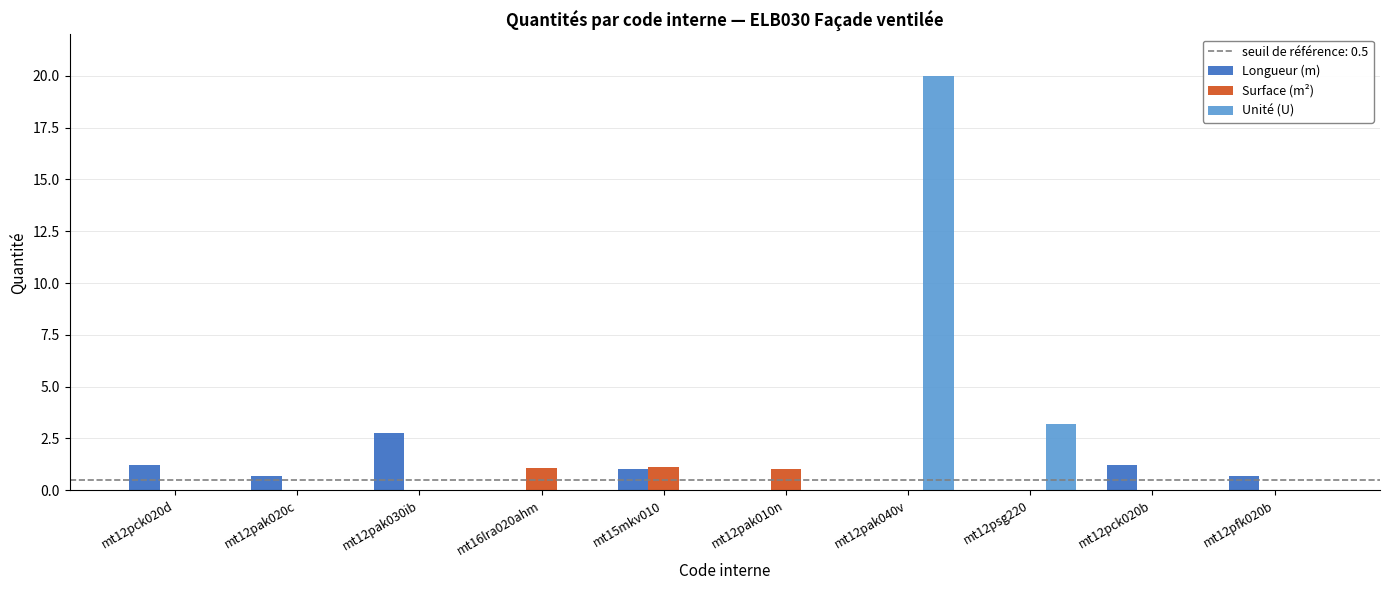

What is the sum of all Surface (m²) values?

3.2